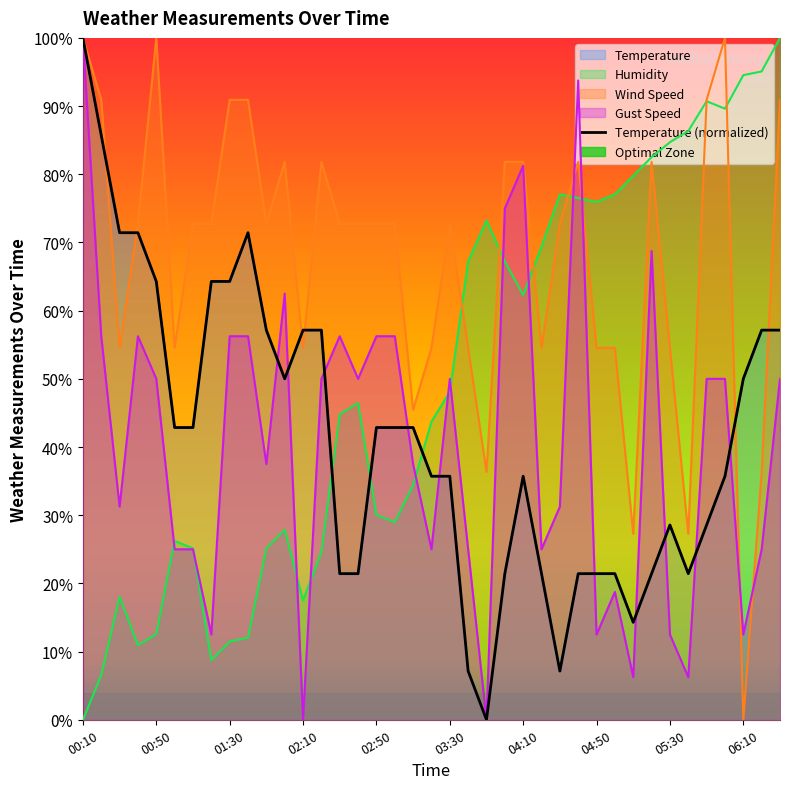

What is the sum of all values?

1614.3